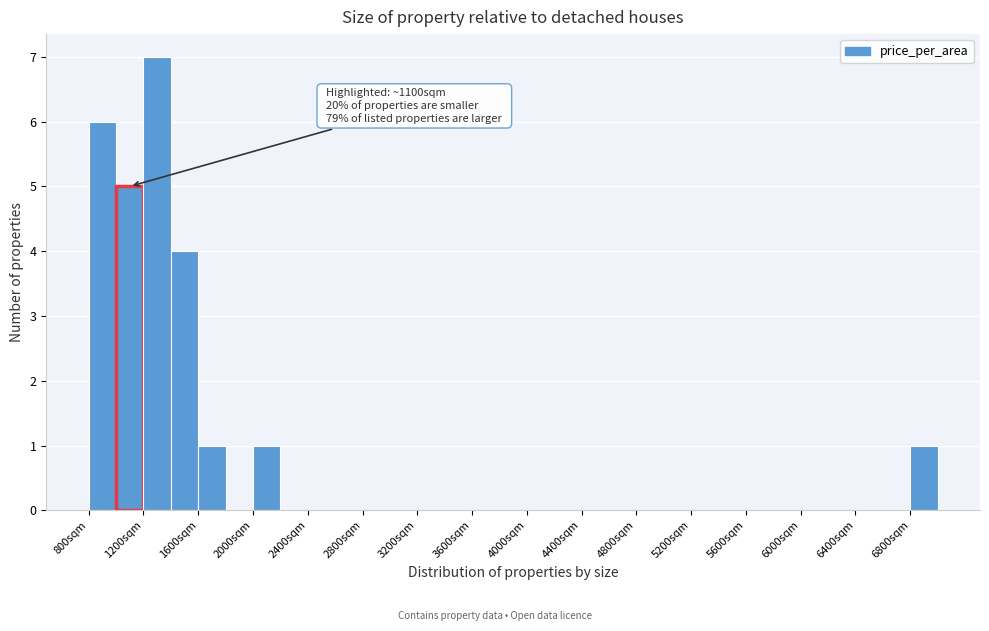

Which range on the x-axis has the tallest bar?

1200 to 1400